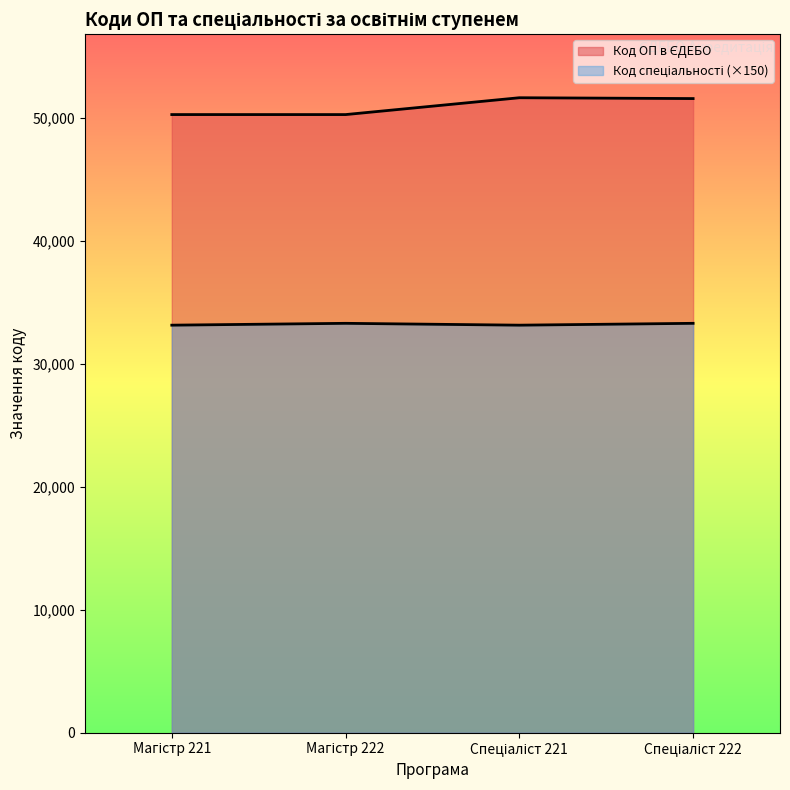

Which series has the largest range (max minus min)?

Код ОП в ЄДЕБО